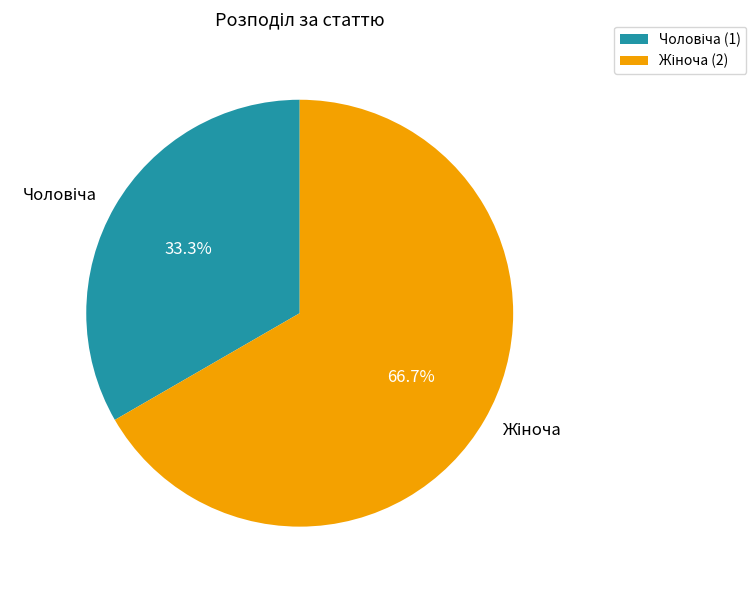

Is there any slice that represents more than half of the pie?

Yes